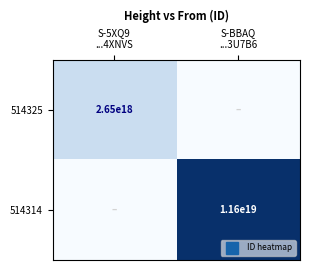

True or false: 514325 has a value of 0.0 at S-BBAQ ...3U7B6.

True